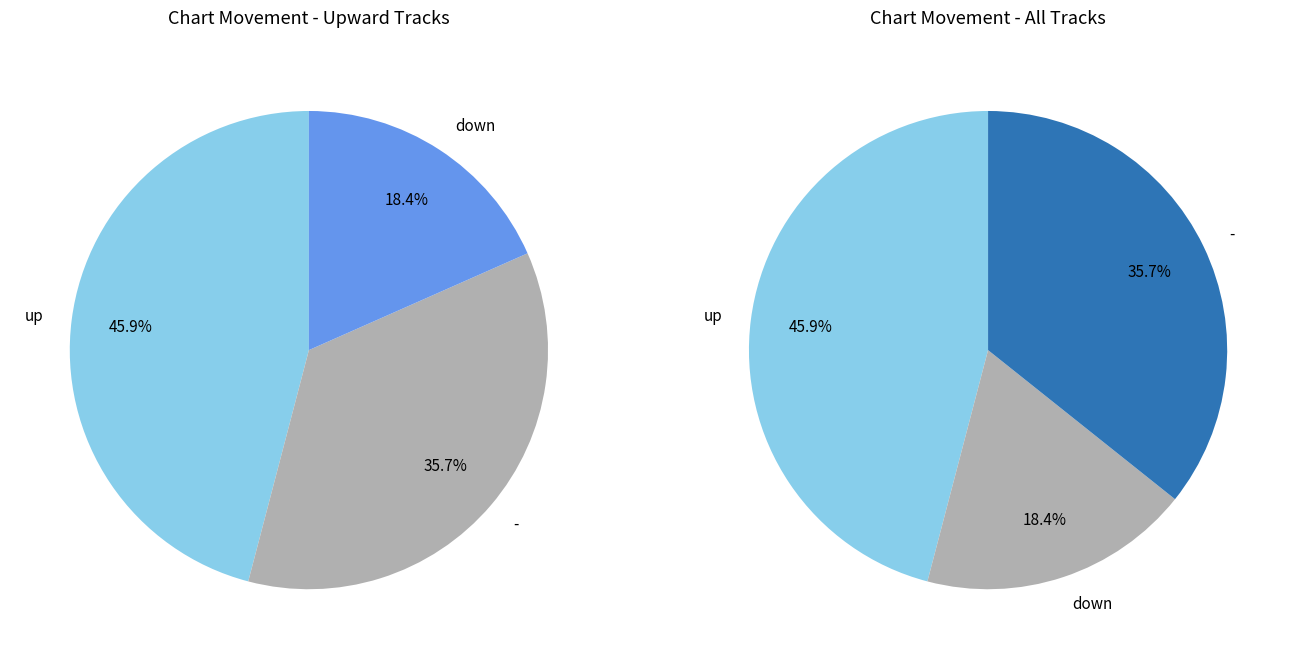

What is the change in value from up to down?

-27